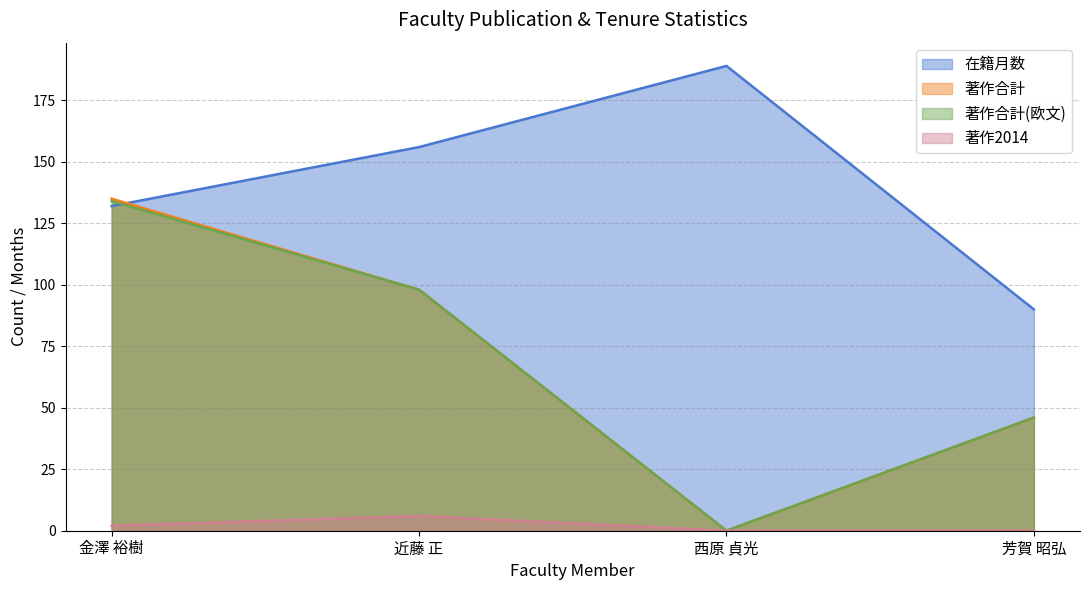

What is the value of the 在籍月数 point at the 3rd from the left?

189